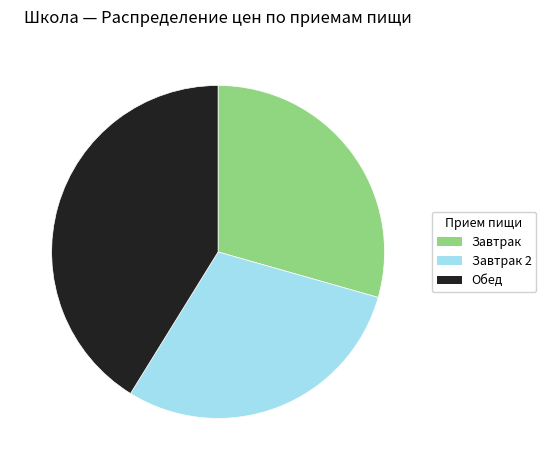

Which slice is the largest?

Обед